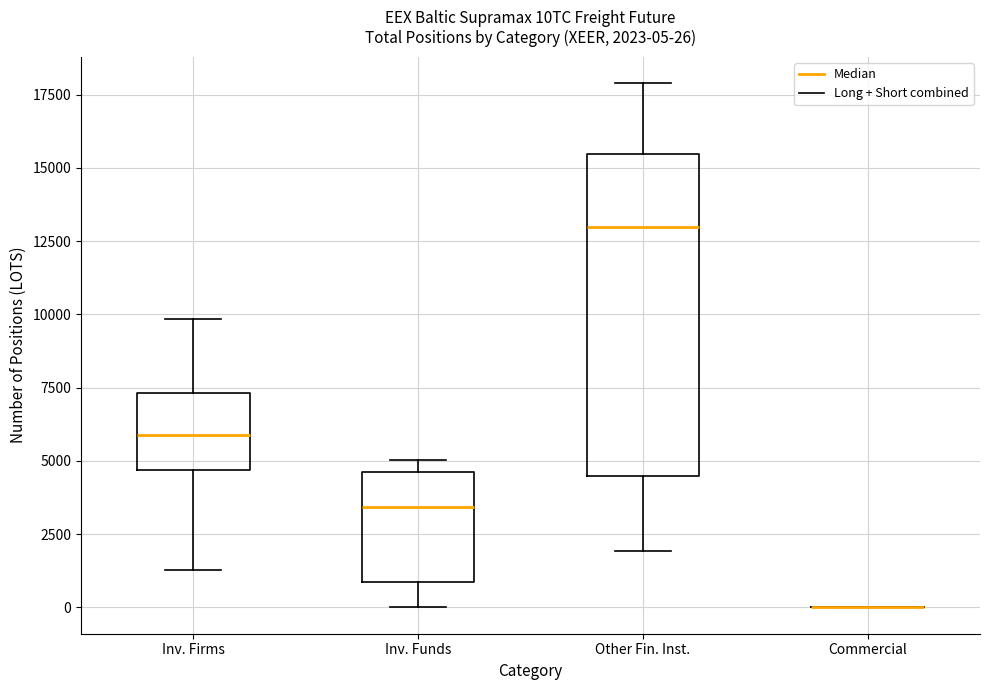

Which box is the tallest, from its lower edge to its upper edge?

Other Fin. Inst.